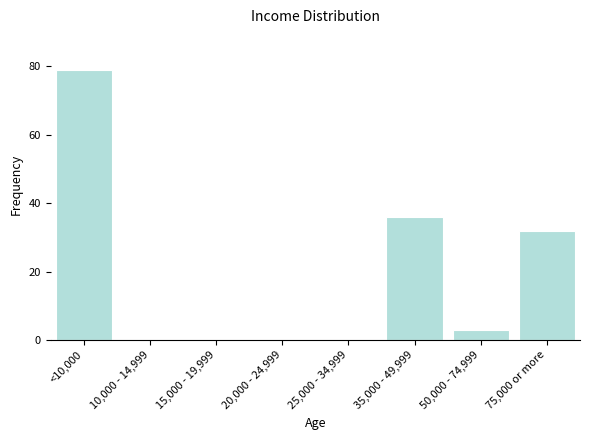

What is the greatest value displayed?

79